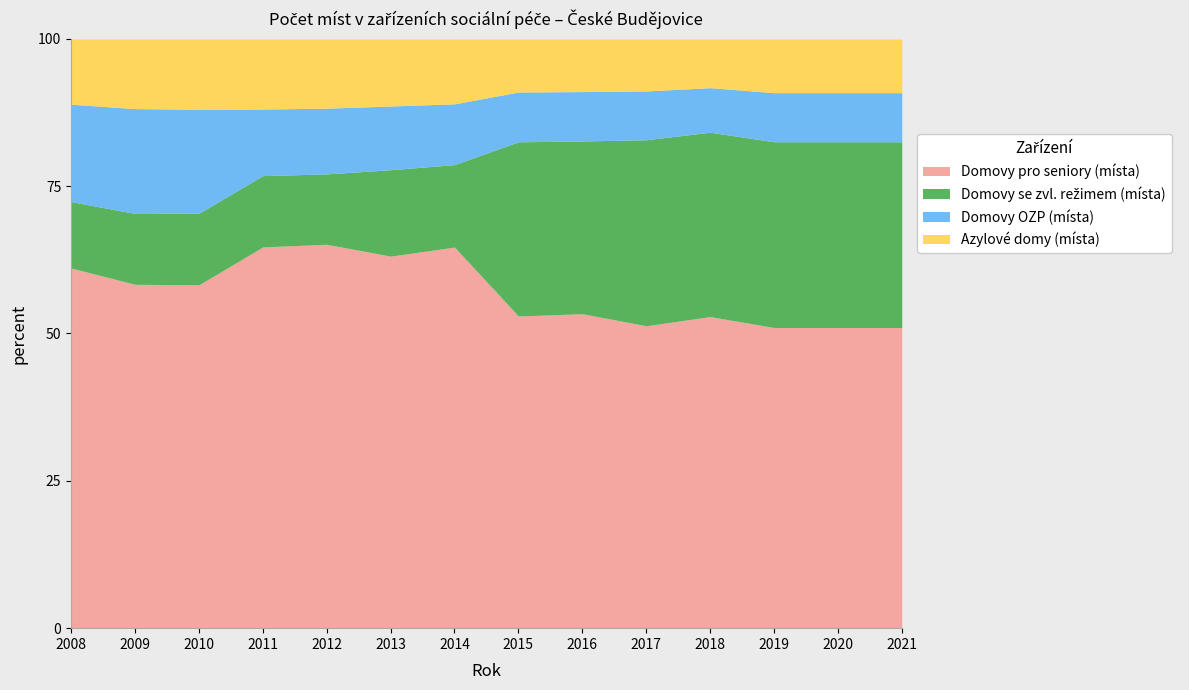

What is the highest value of the Domovy pro seniory (místa) series?

65.1